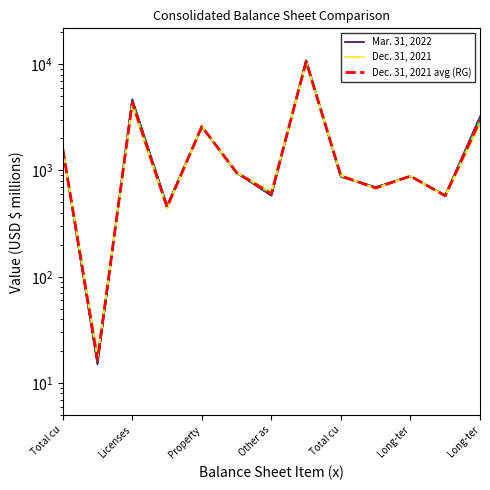

Between Property and Other as, which series saw the biggest shift?

Mar. 31, 2022